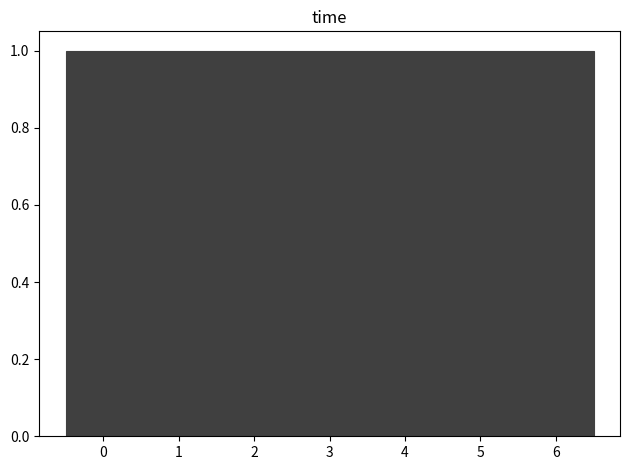

What is the height of the bar covering 2.5 to 3.5 on the x-axis? The values are not printed on the chart, so give them approximately, as read against the axis.

1